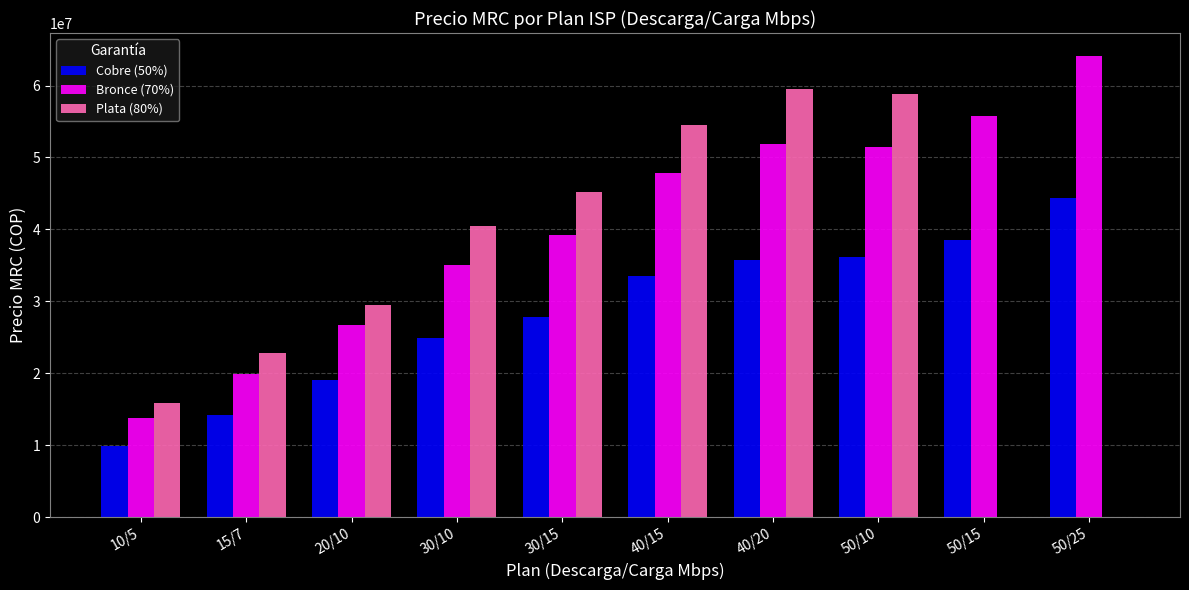

Is the value of Bronce (70%) at 50/10 greater than the value of Plata (80%) at 50/25?

Yes